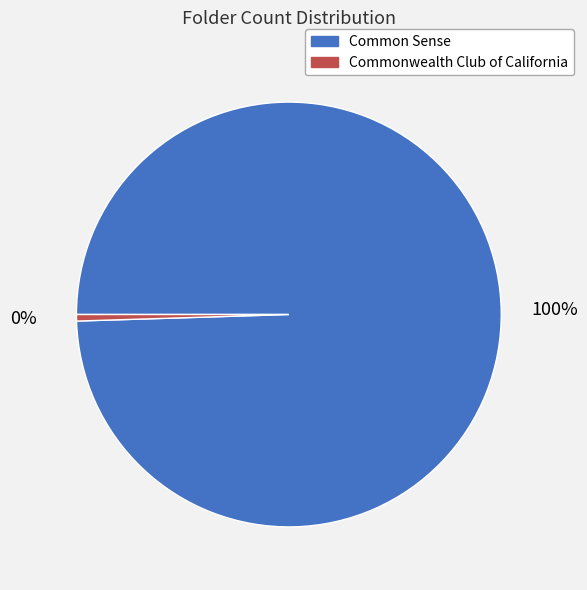

How many slices are in this pie chart?

2